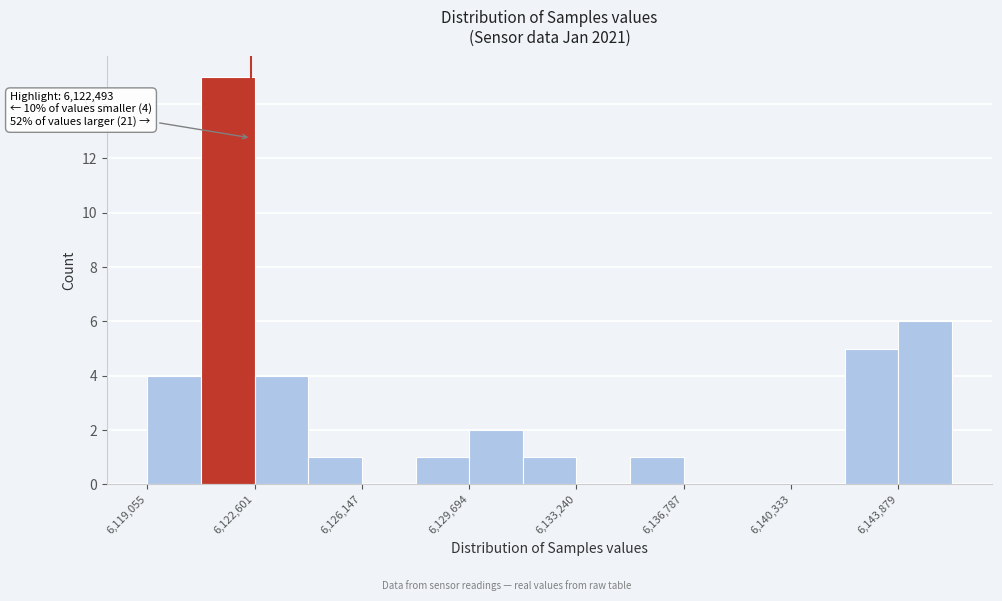

Around what value on the x-axis is the tallest bar? Give the approximate position of its centre, as read against the axis.

6121500